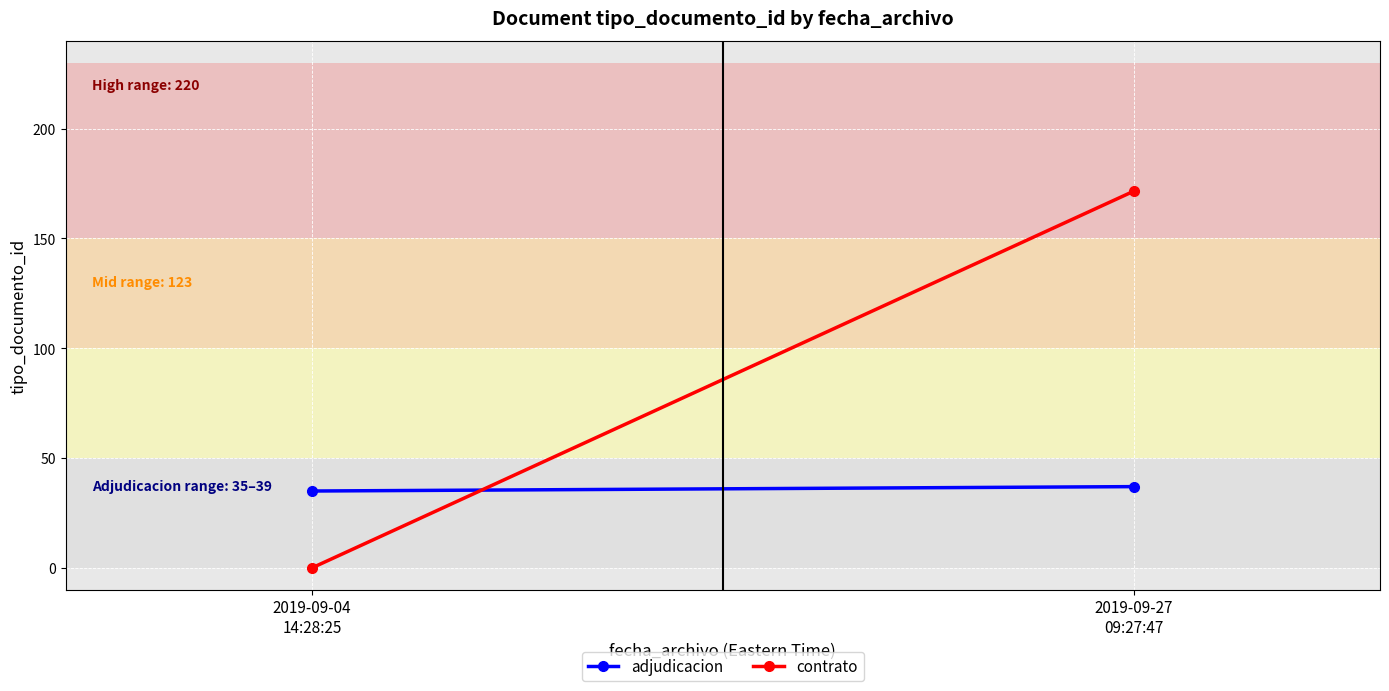

What is the label of the 1st point from the left?

2019-09-04
14:28:25